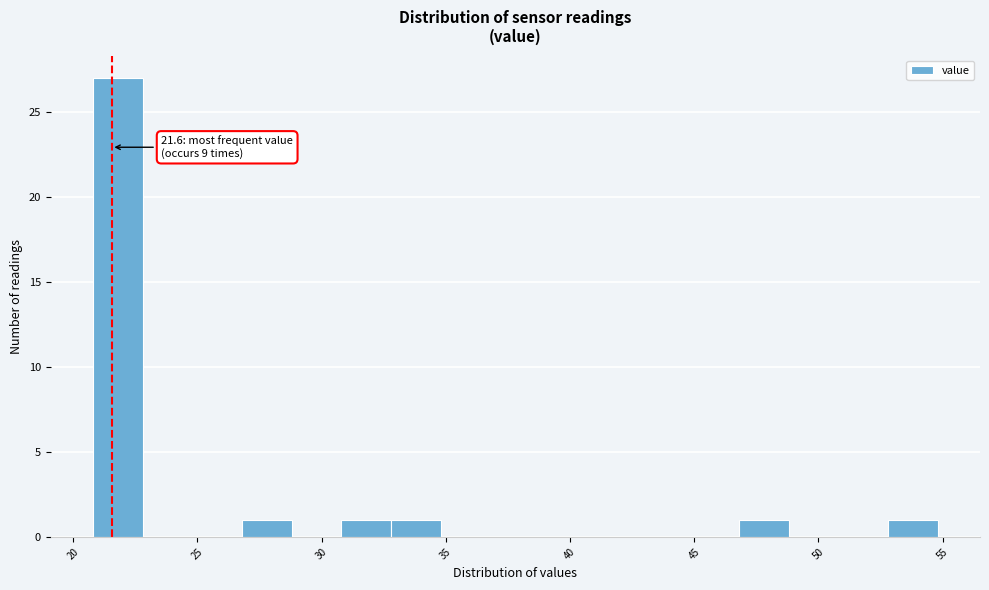

Which range on the x-axis has the tallest bar?

20.8 to 22.8